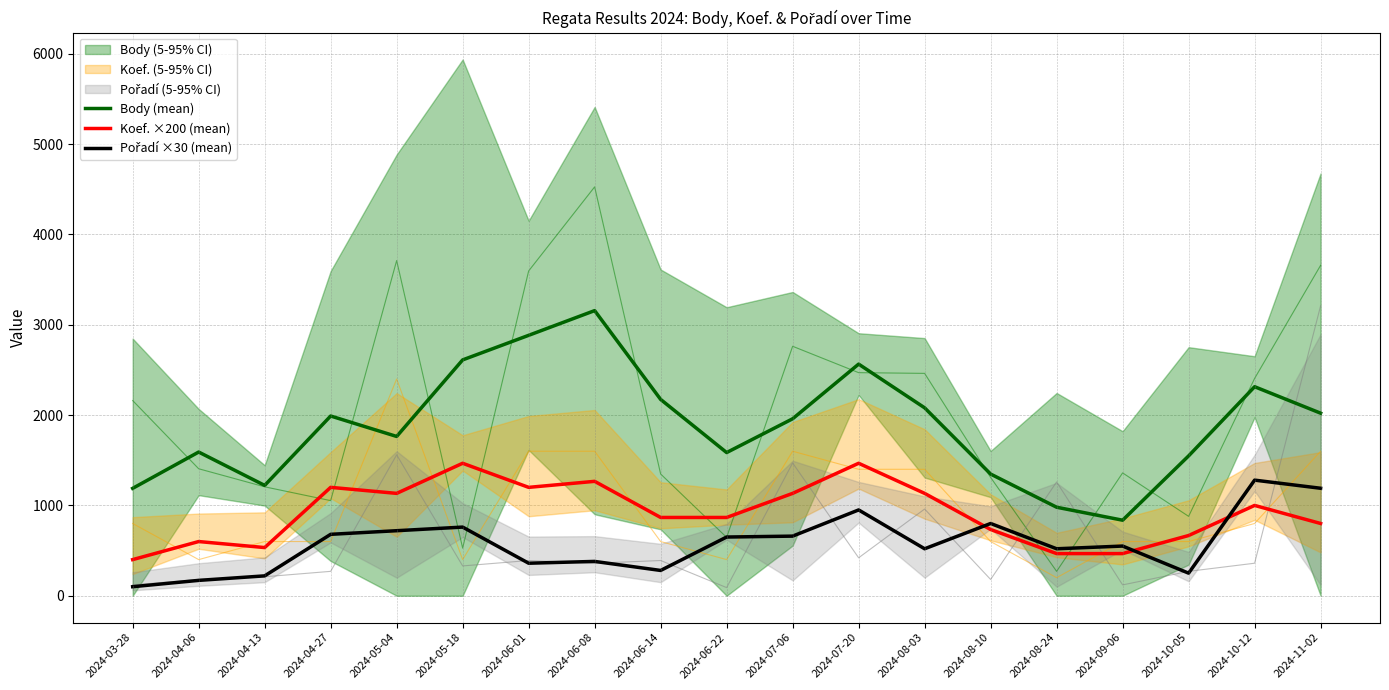

True or false: Body (mean) and Koef. ×200 (mean) cross at least once.

False